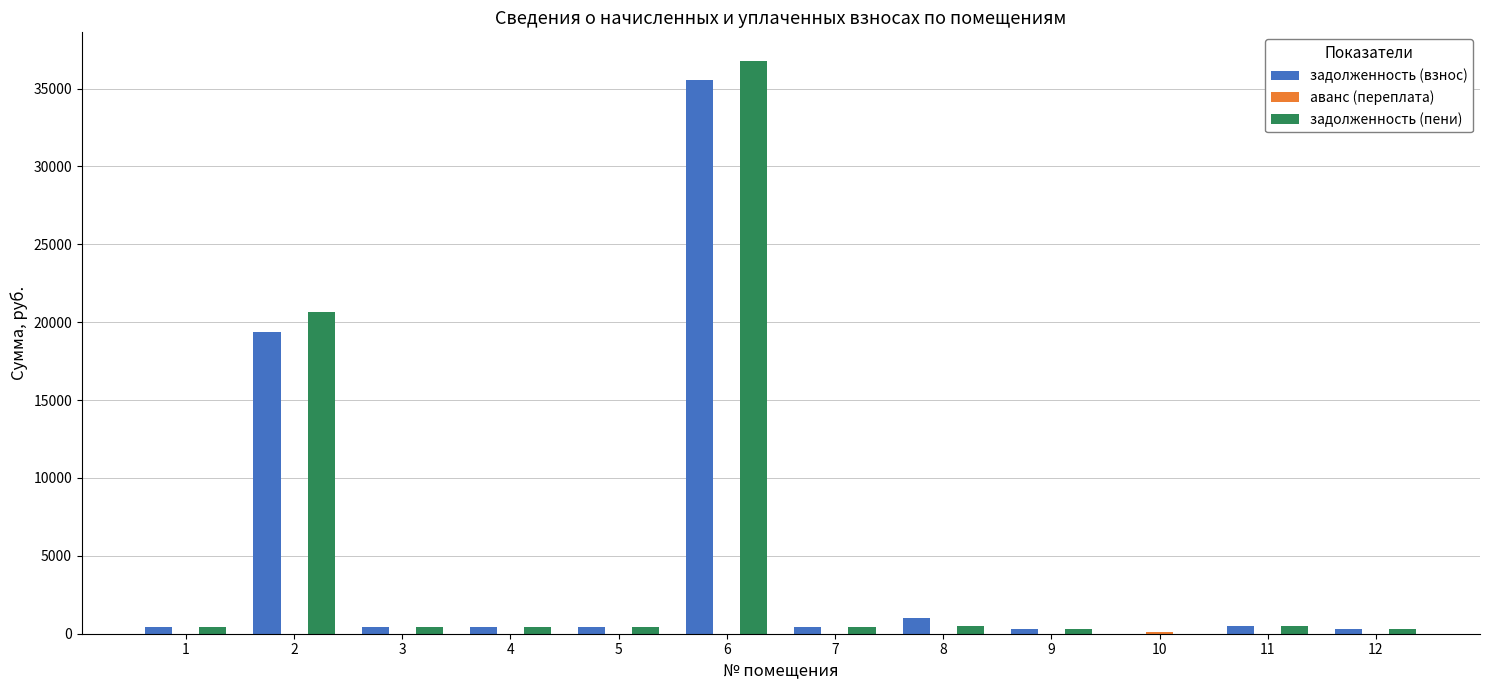

What is the maximum value for задолженность (взнос)?

35539.7